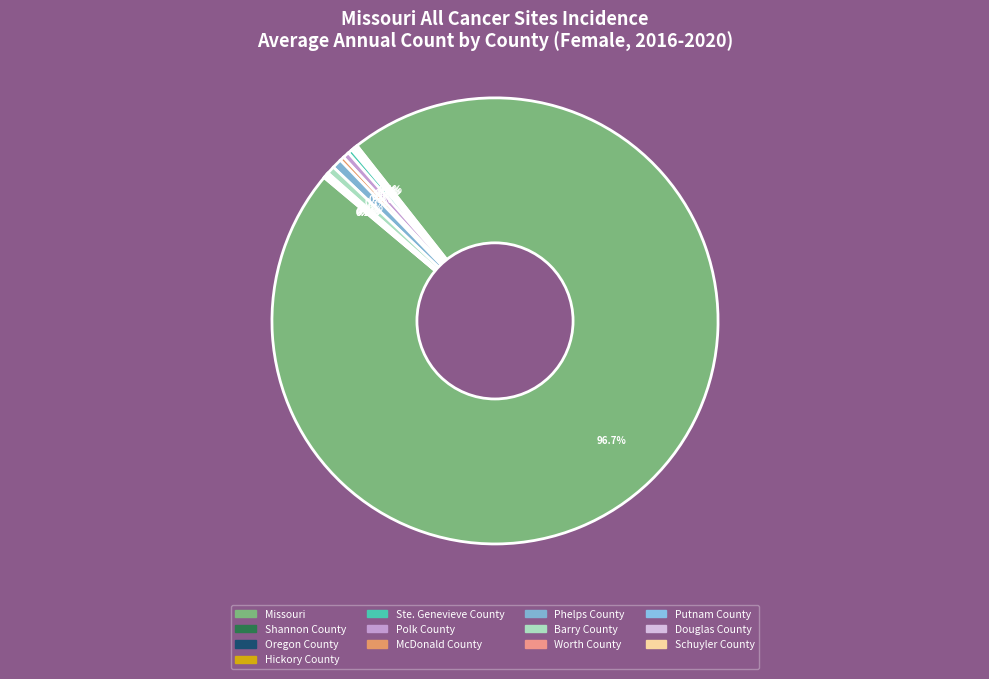

To the nearest percent, what is the difference between the largest and smallest slice percentages?

97%